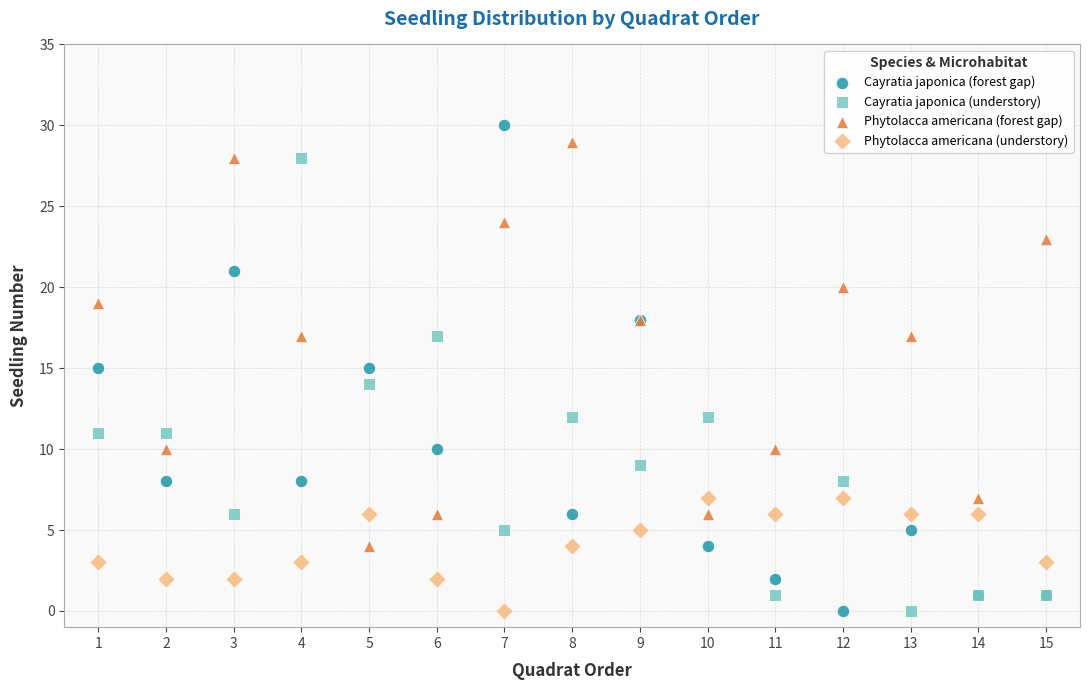

What is the X range (max minus min) for the scatter plot?

14